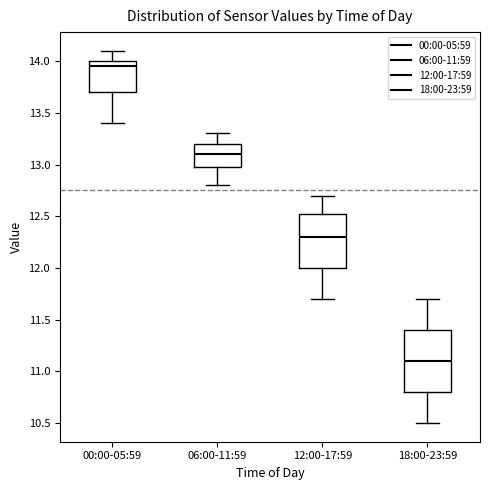

Where is the lower edge of the box for 18:00-23:59 on the y-axis? The values are not printed on the chart, so give them approximately, as read against the axis.

10.80